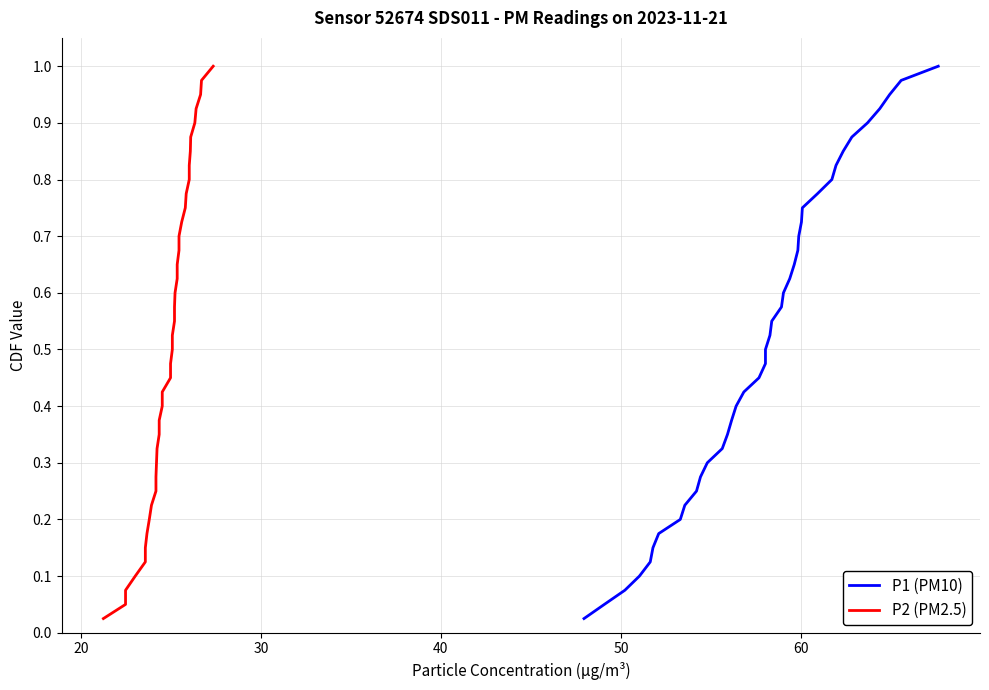

What is the sum of all P1 (PM10) values?

20.5